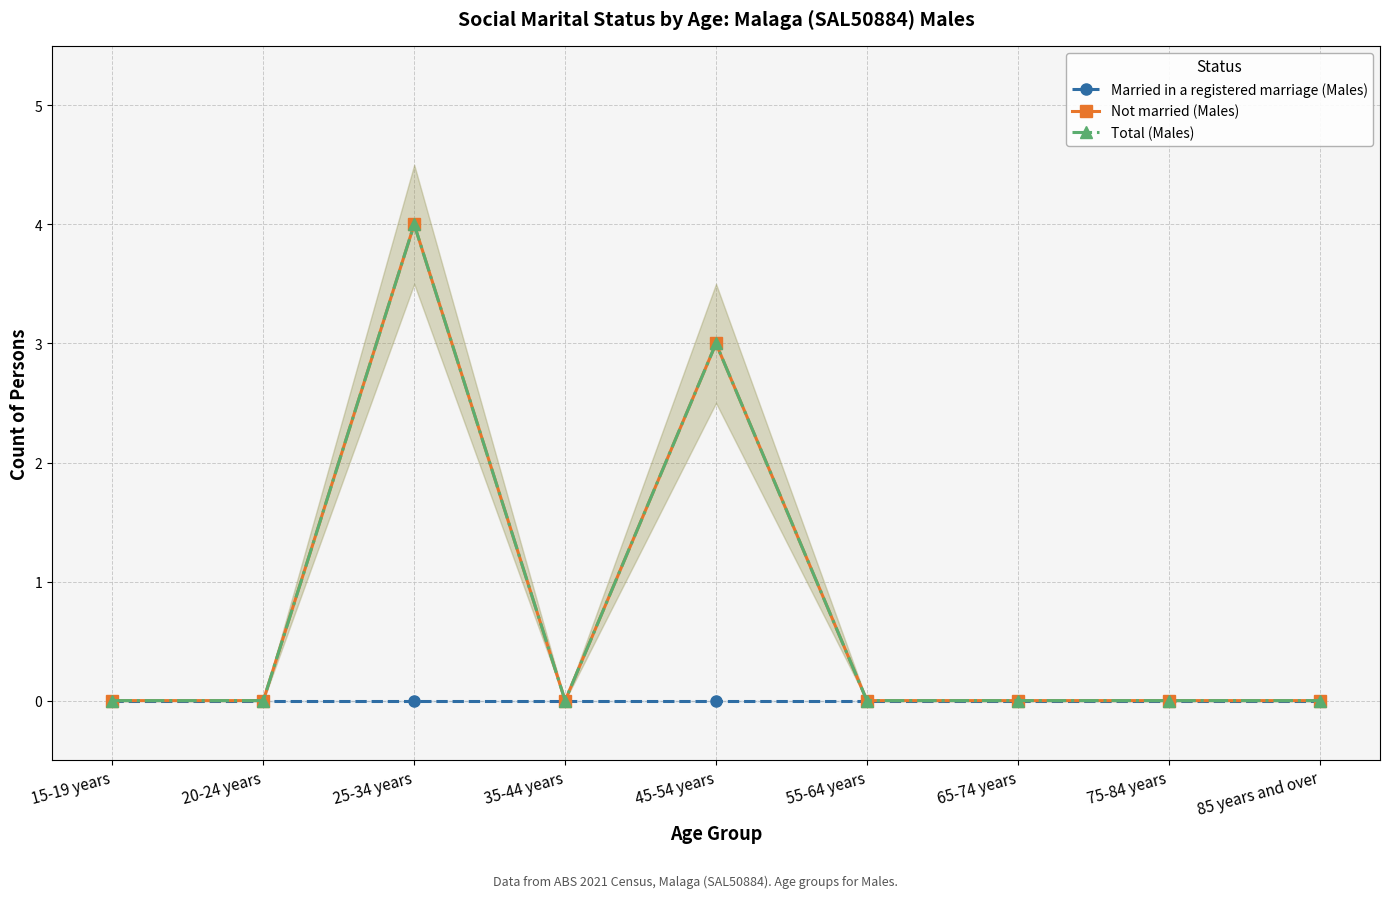

Rank the categories by Total (Males) value from highest to lowest.

25-34 years, 45-54 years, 15-19 years, 20-24 years, 35-44 years, 55-64 years, 65-74 years, 75-84 years, 85 years and over